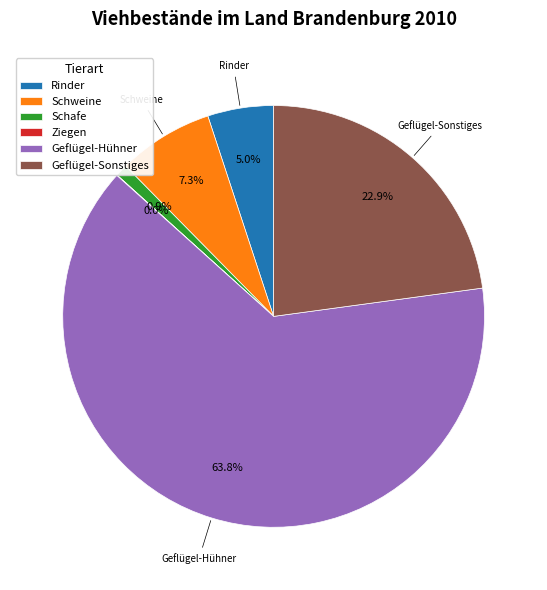

Which category accounts for the majority?

Geflügel-Hühner